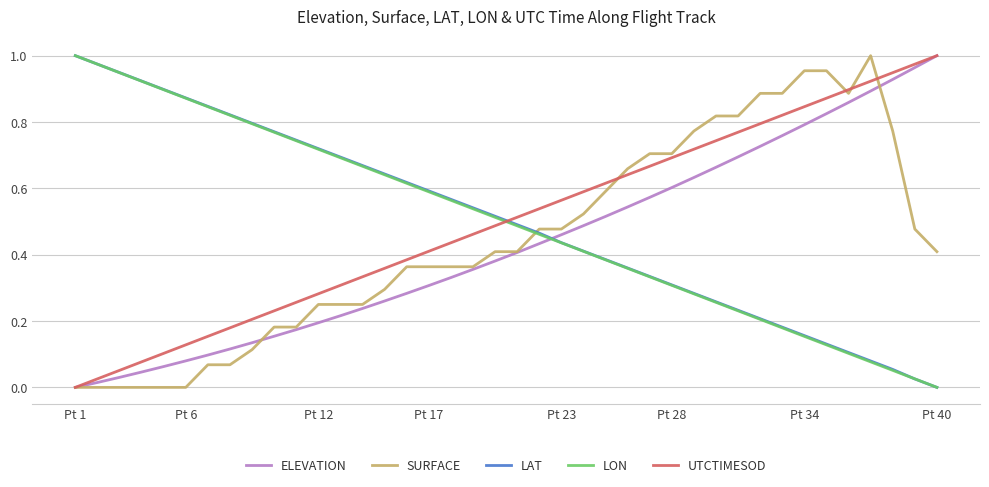

How many intersections are there between LON and UTCTIMESOD?

1